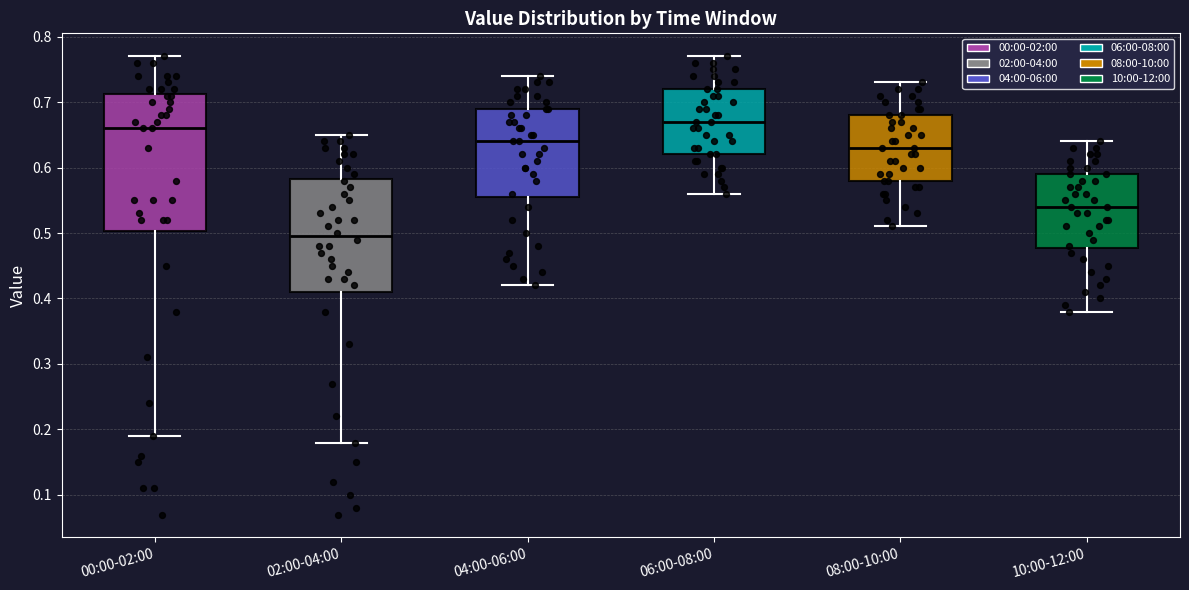

Comparing the boxes themselves (not the whiskers), which one is the tallest?

00:00-02:00